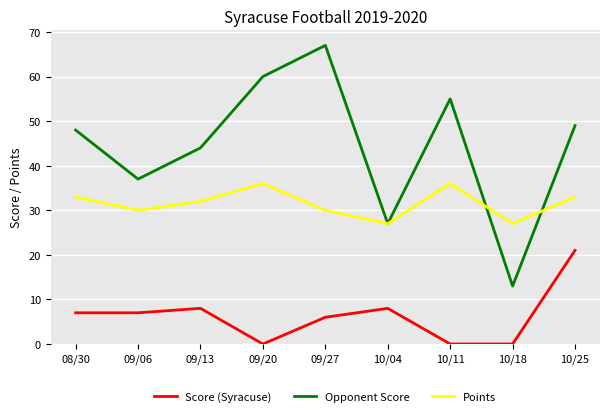

Is this an area chart (filled region under the line)?

No